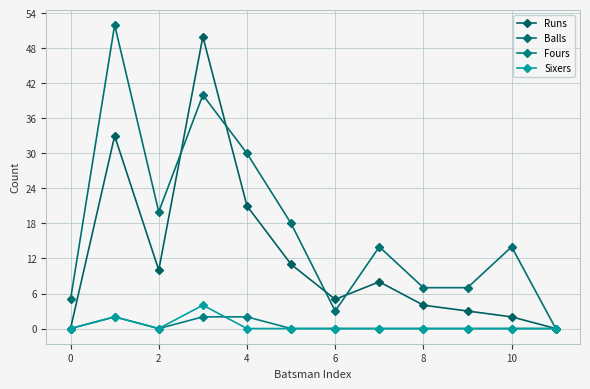

How many categories are shown in the chart?

12